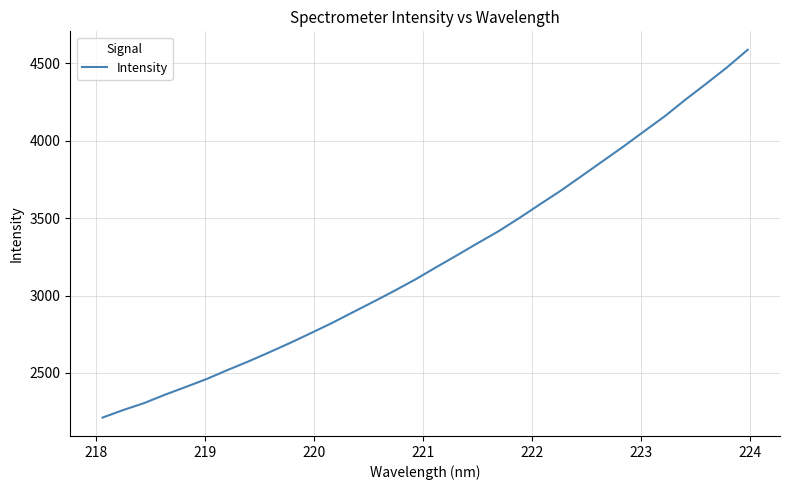

What is the smallest value displayed?

2211.8